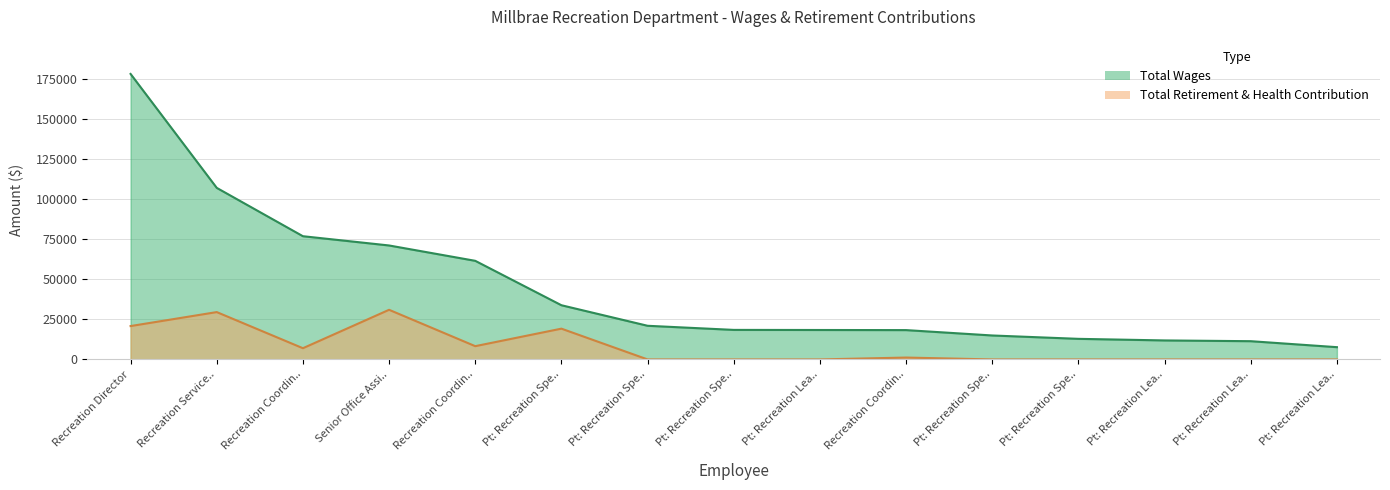

Reading right to left, list all the values displayed in this chart.

total_wages: 7663	11398	11870	12863	14967	18323	18392	18454	21023	33857	61599	71188	76975	107168	178343
total_retirement: 0	0	0	0	0	1172	0	0	0	19227	8287	31005	7007	29573	20842